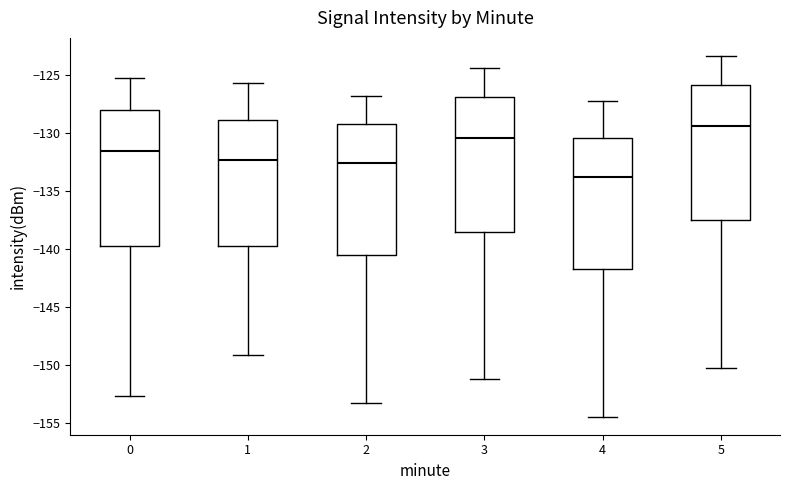

Reading left to right, transcribe this box plot: for each box, give where its median line is, the range the box spans, and where its two whiskers end, as read against the y-axis. The values are not printed on the chart, so give them approximately, as read against the axis.

0: median -131.5, box -139.5 to -128.0, whiskers -152.5 to -125.5
1: median -132.5, box -139.5 to -129.0, whiskers -149.0 to -125.5
2: median -132.5, box -140.5 to -129.0, whiskers -153.0 to -127.0
3: median -130.5, box -138.5 to -127.0, whiskers -151.0 to -124.5
4: median -134.0, box -142.0 to -130.5, whiskers -154.5 to -127.0
5: median -129.5, box -137.5 to -126.0, whiskers -150.0 to -123.5